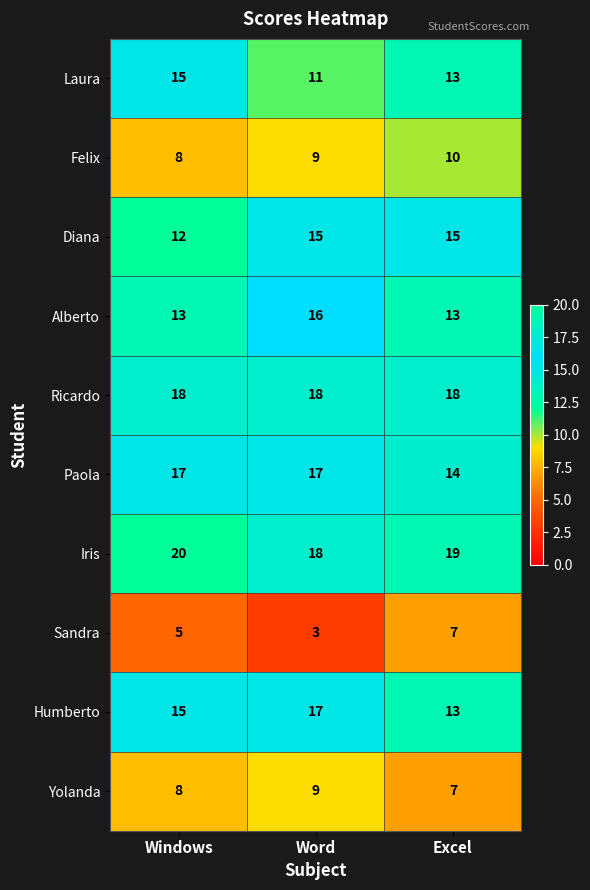

At which category is the sum across all series the highest?

Word